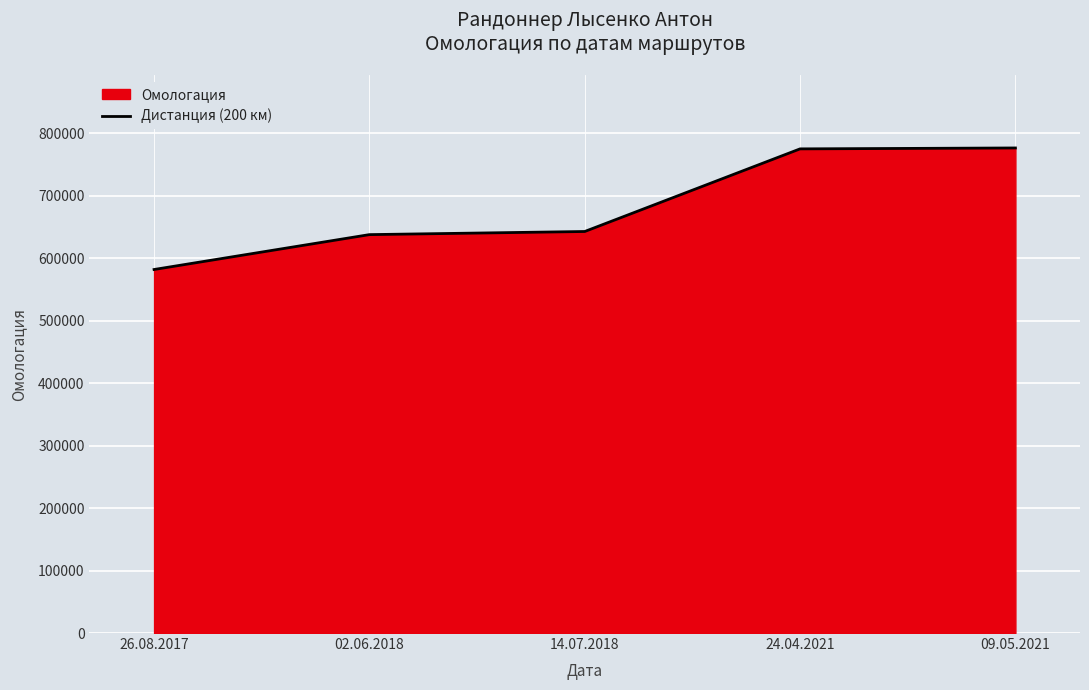

Between 24.04.2021 and 26.08.2017, which is larger?

24.04.2021